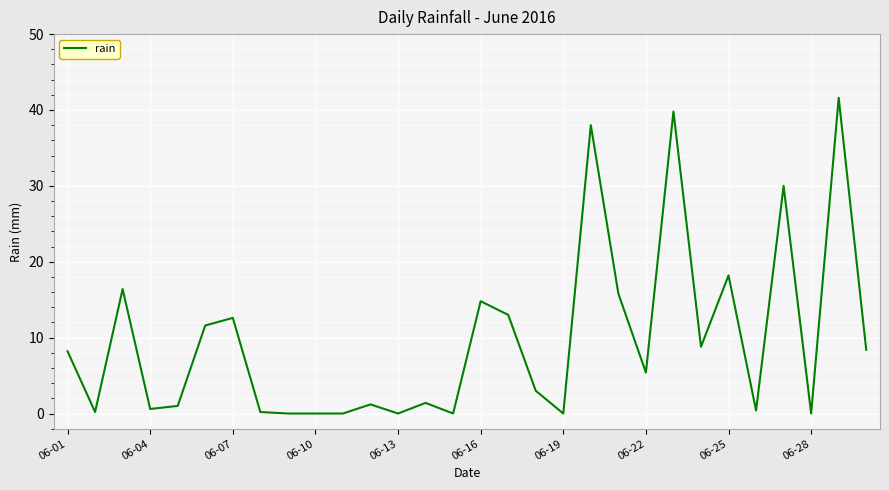

What is the difference between the maximum and minimum values?

41.6